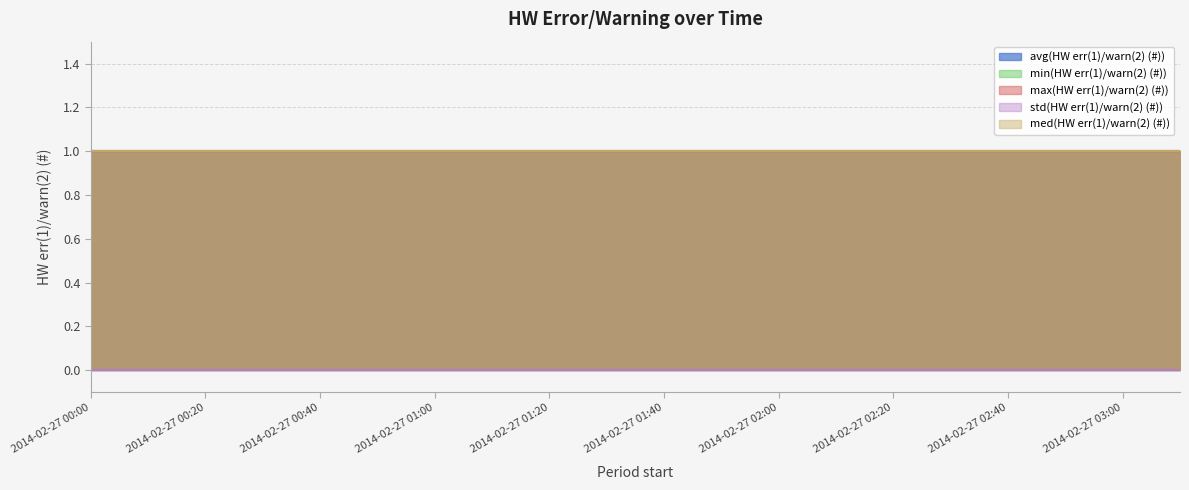

Reading left to right, what are all the values shown in this chart?

avg(HW err(1)/warn(2) (#)): 1	1	1	1	1	1	1	1	1	1	1	1	1	1	1	1	1	1	1	1
min(HW err(1)/warn(2) (#)): 1	1	1	1	1	1	1	1	1	1	1	1	1	1	1	1	1	1	1	1
max(HW err(1)/warn(2) (#)): 1	1	1	1	1	1	1	1	1	1	1	1	1	1	1	1	1	1	1	1
std(HW err(1)/warn(2) (#)): 0	0	0	0	0	0	0	0	0	0	0	0	0	0	0	0	0	0	0	0
med(HW err(1)/warn(2) (#)): 1	1	1	1	1	1	1	1	1	1	1	1	1	1	1	1	1	1	1	1